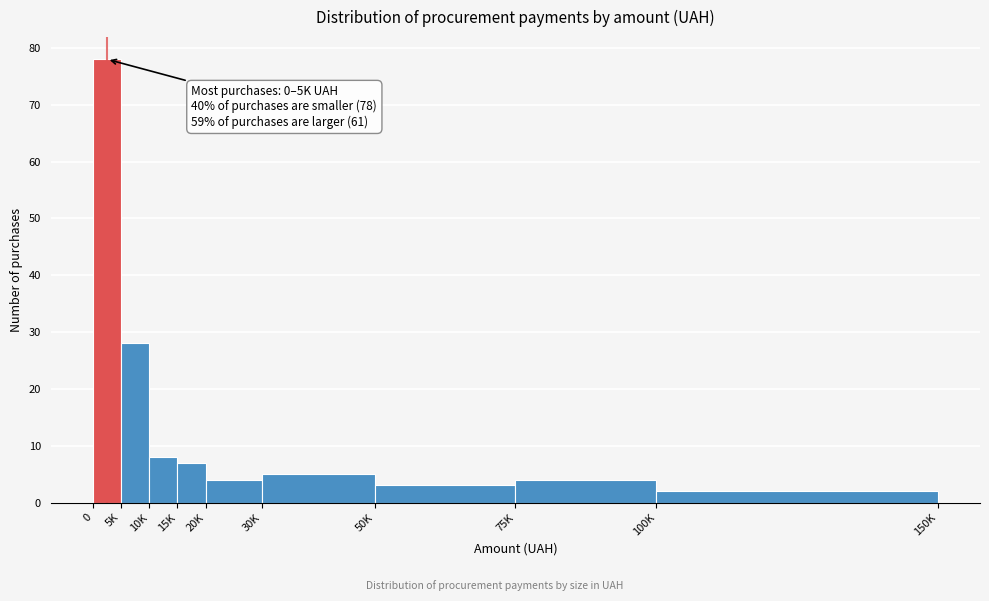

Reading left to right, what are all the values shown in this chart?

78	28	8	7	4	5	3	4	2